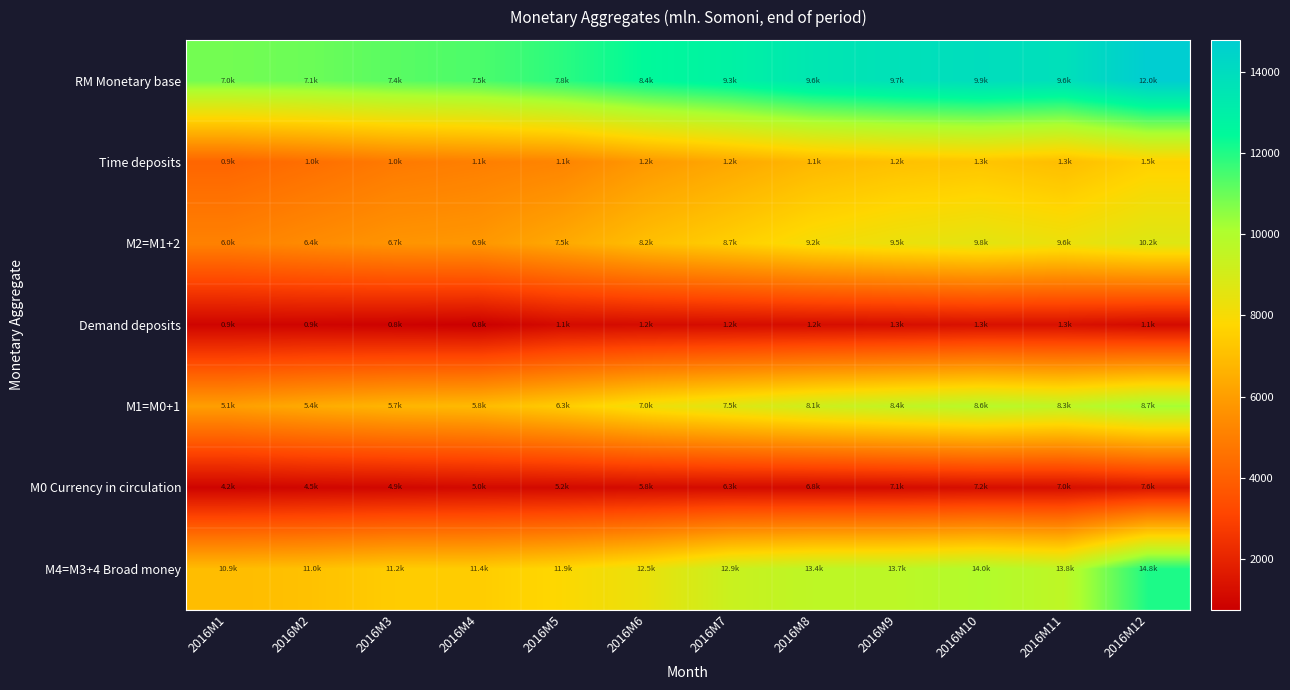

How many categories are shown in the chart?

12